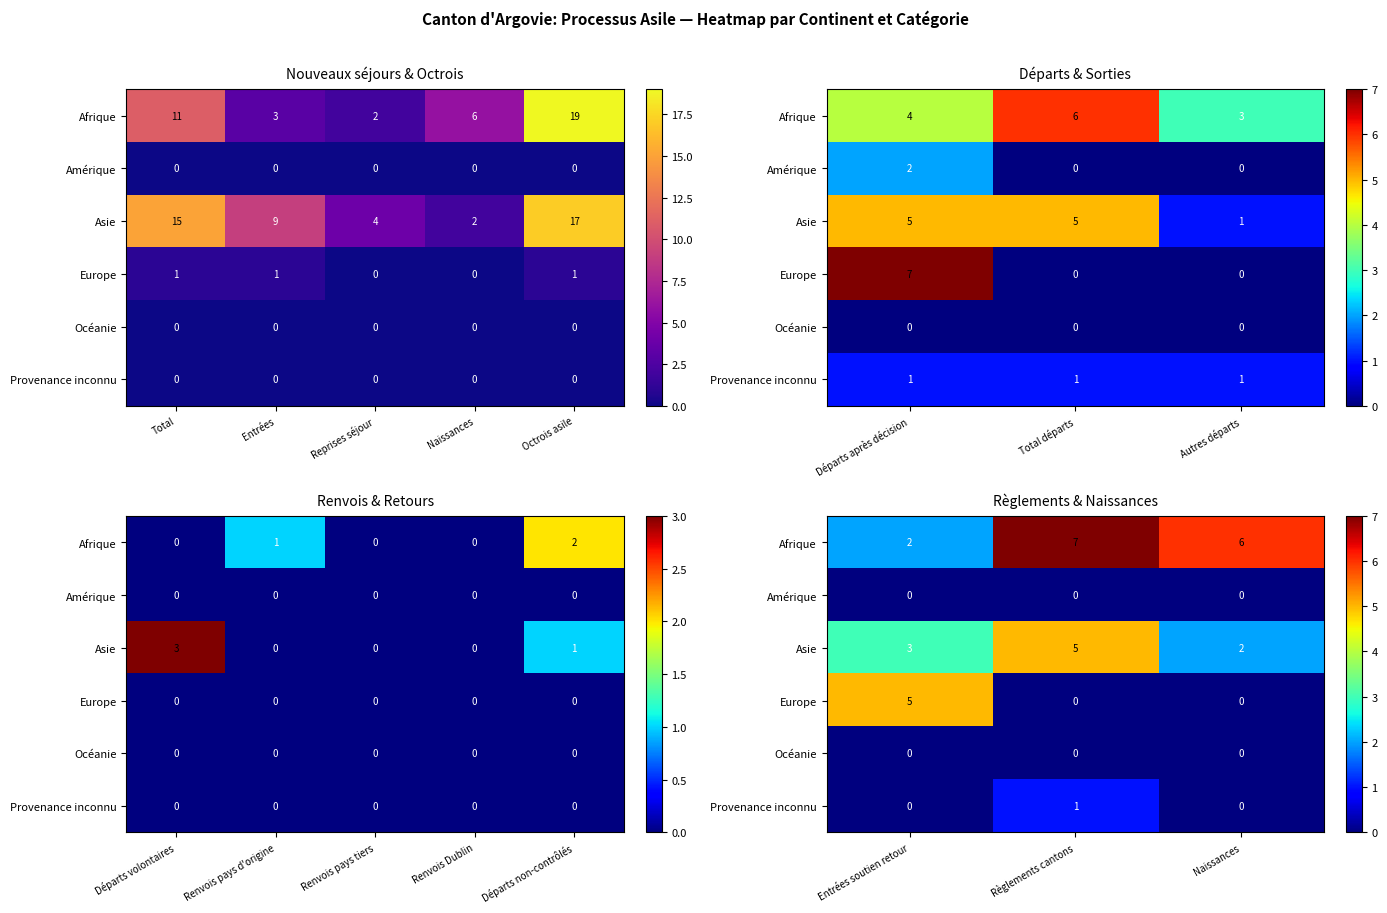

The Europe series shows 8 at Entrées soutien retour. True or false?

False